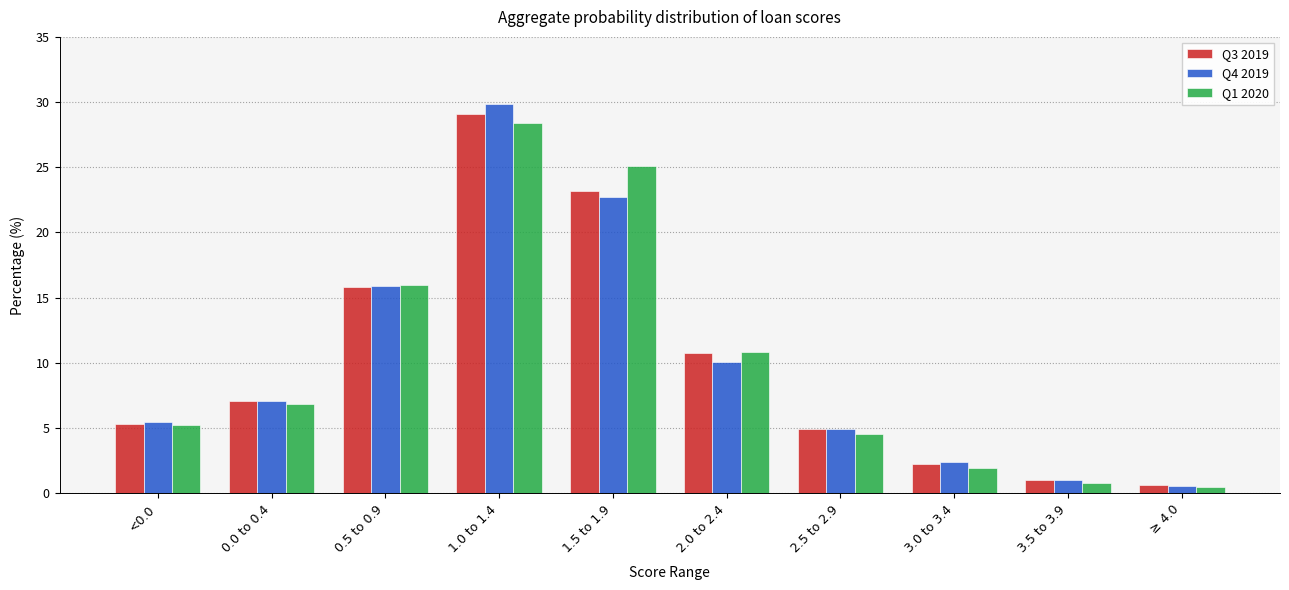

Does the chart contain stacked bars?

No